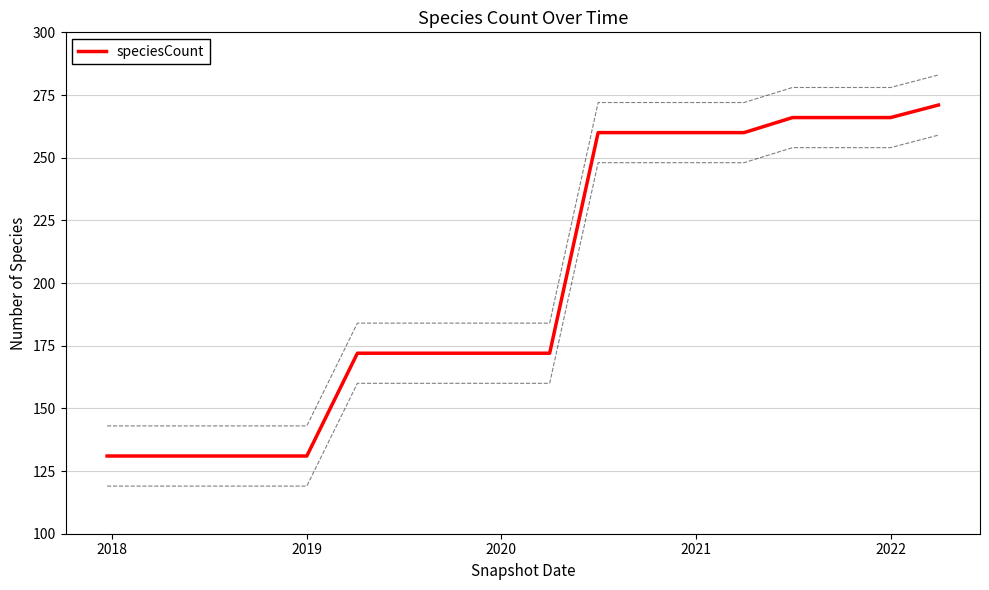

What is the difference between the maximum and second lowest values?

140